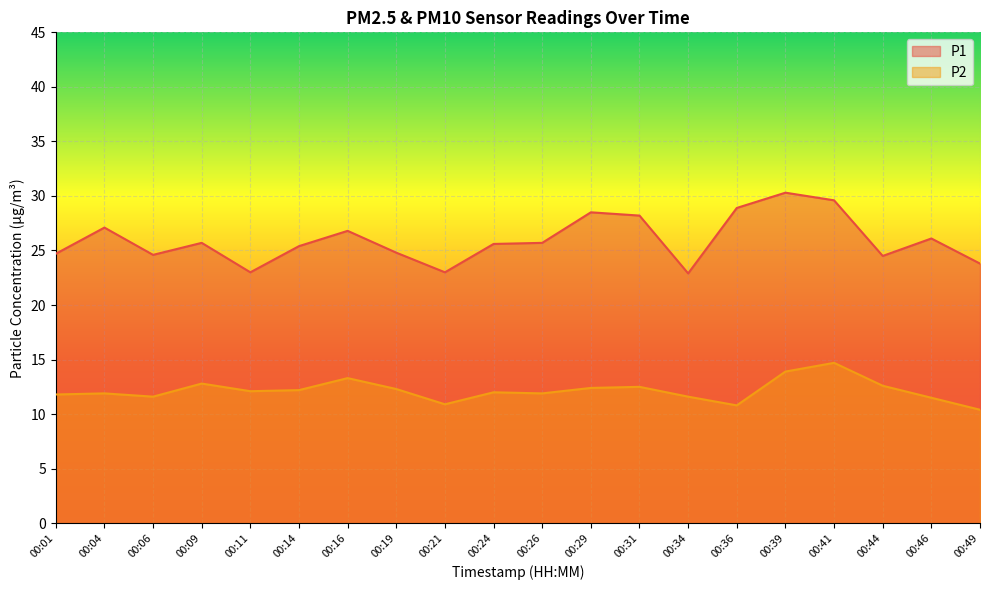

What is the maximum value shown in the chart?

30.3